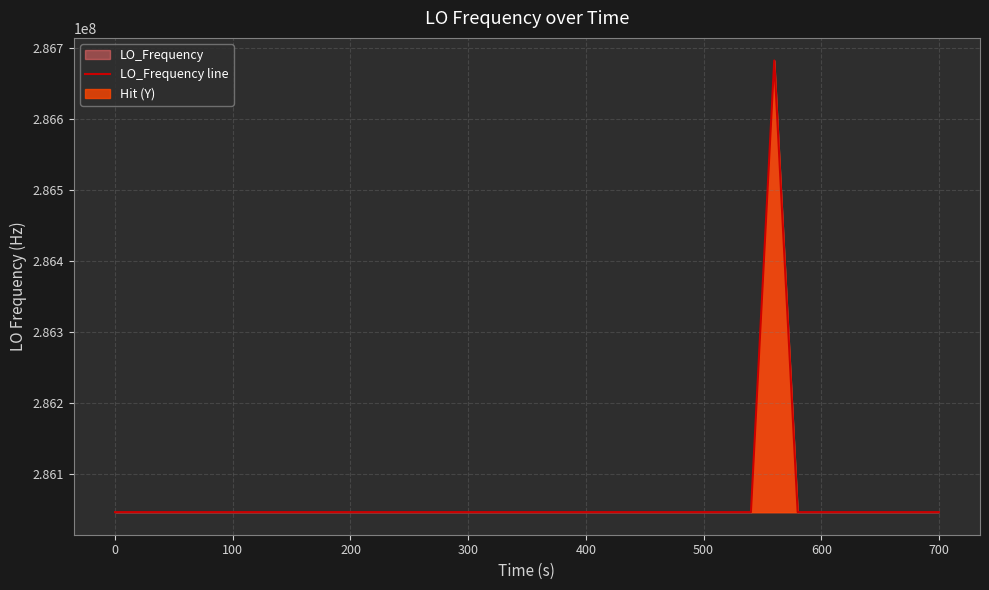

What is the maximum value for LO_Frequency line?

286682705.5